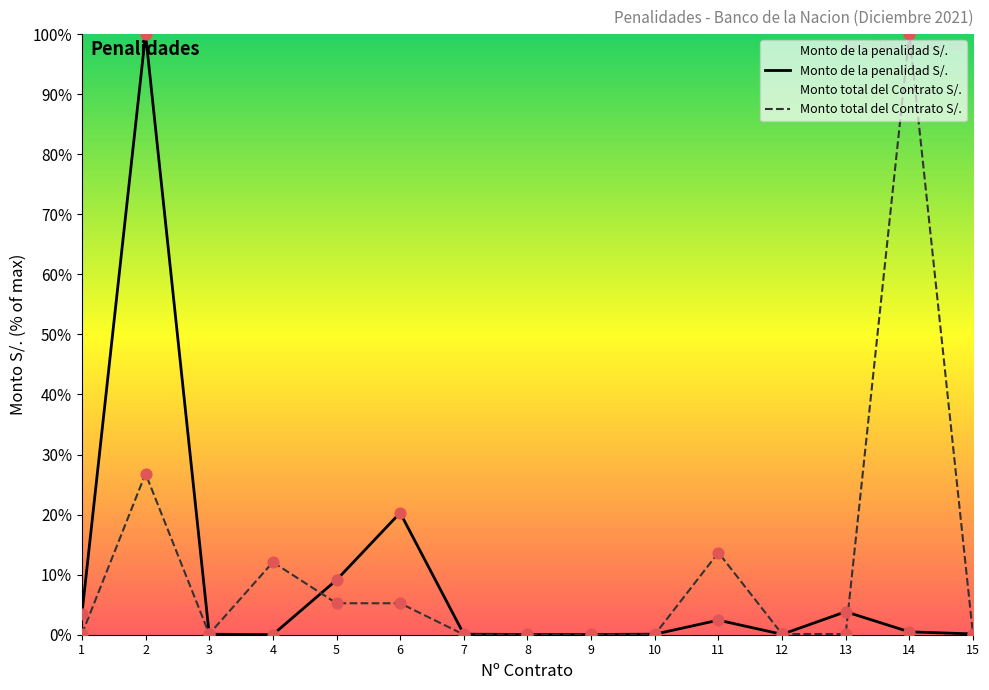

Which series has the largest total across all categories?

Monto total del Contrato S/.